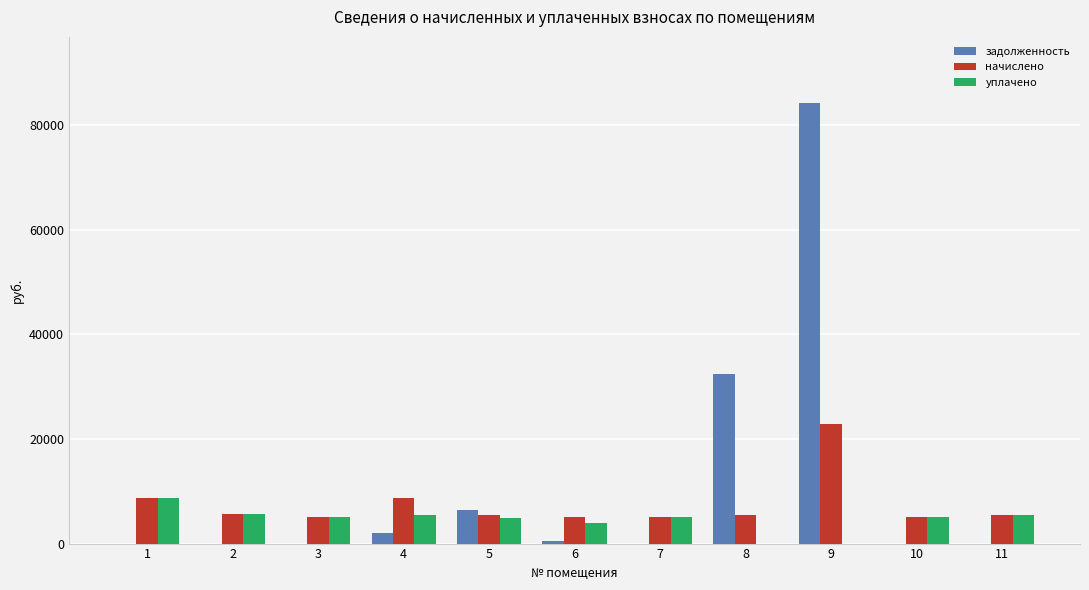

Between 8 and 9, which series saw the biggest shift?

задолженность